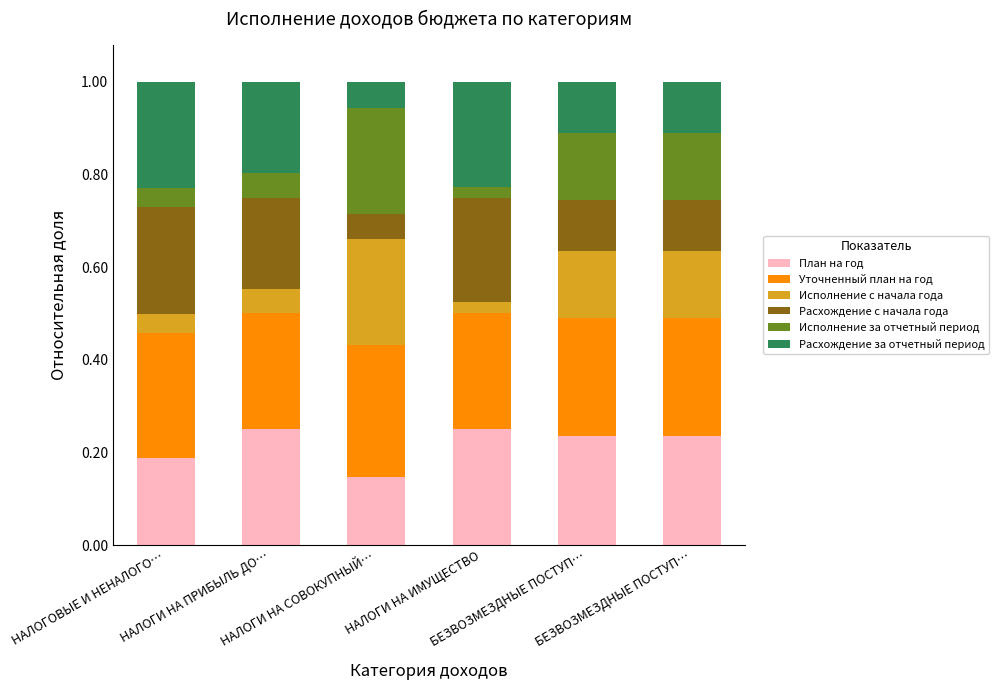

What are all the series names shown in the legend?

План на год, Уточненный план на год, Исполнение с начала года, Расхождение с начала года, Исполнение за отчетный период, Расхождение за отчетный период